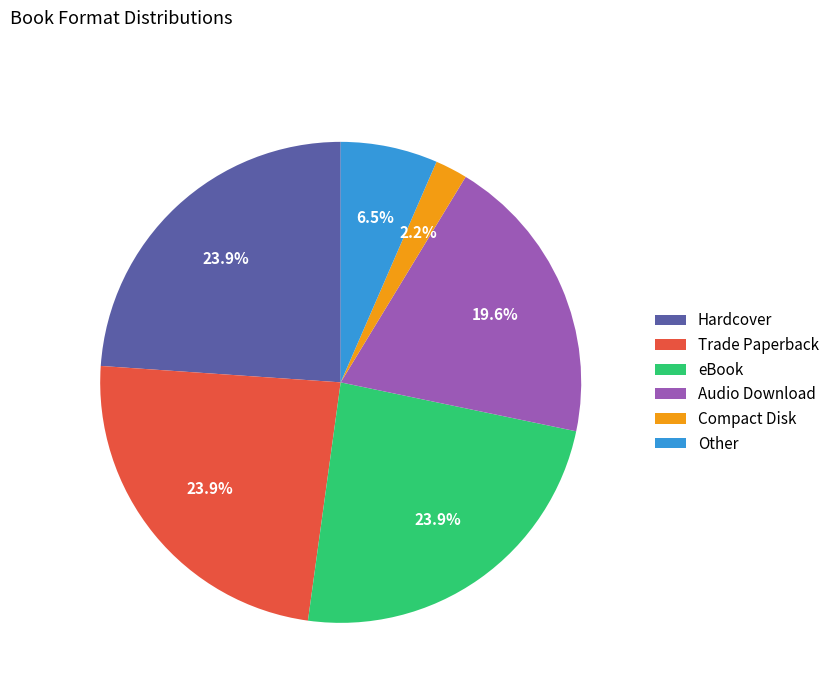

What is the ratio of the value at eBook to the value at Trade Paperback?

1.0